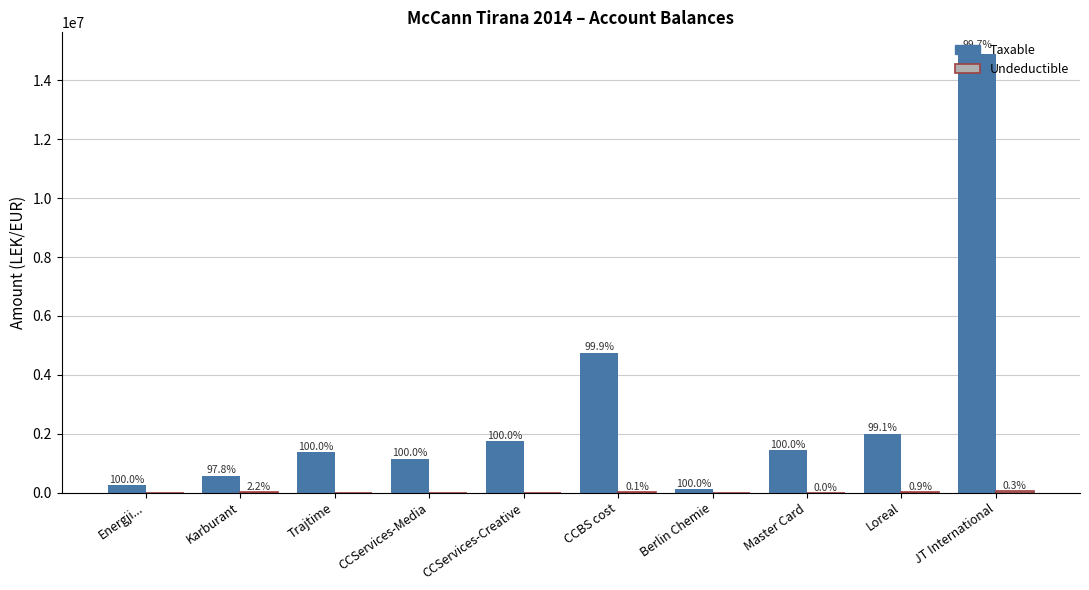

Is it true that Undeductible equals 0.0 at CCServices-Creative?

True